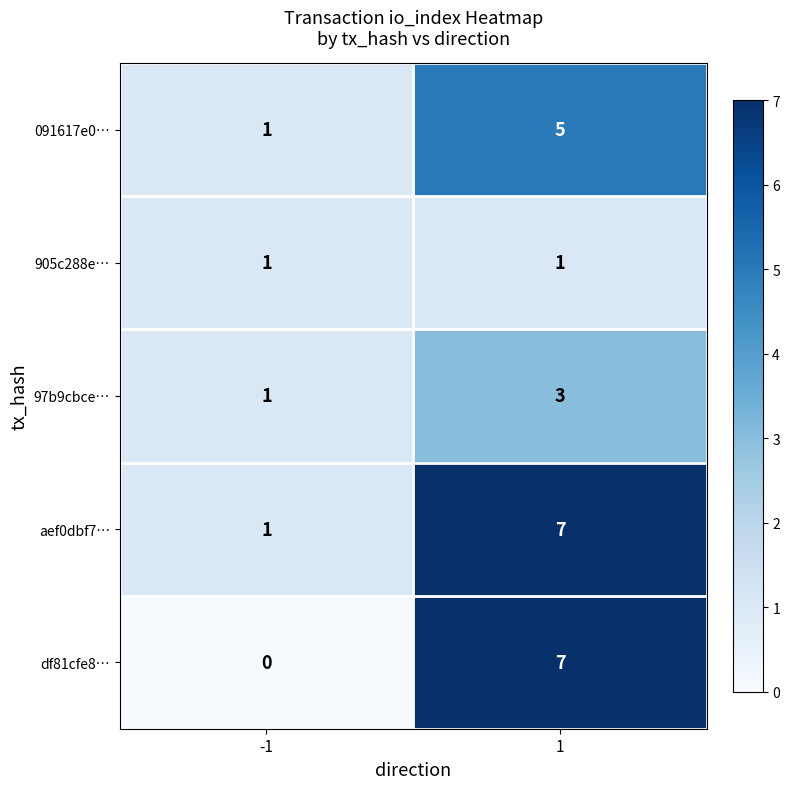

The 091617e0… series shows 1 at -1. True or false?

True